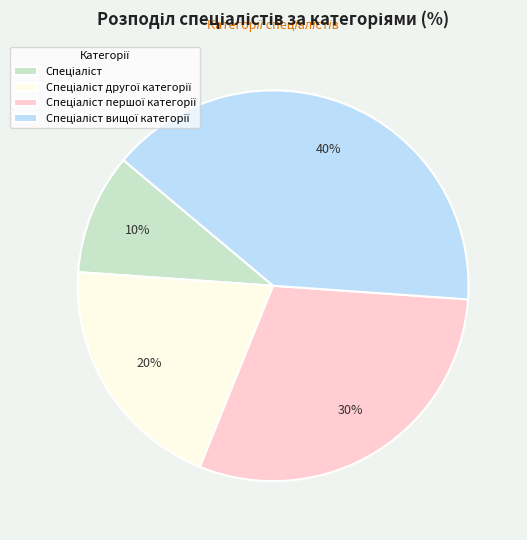

Is there a majority slice in this chart?

No